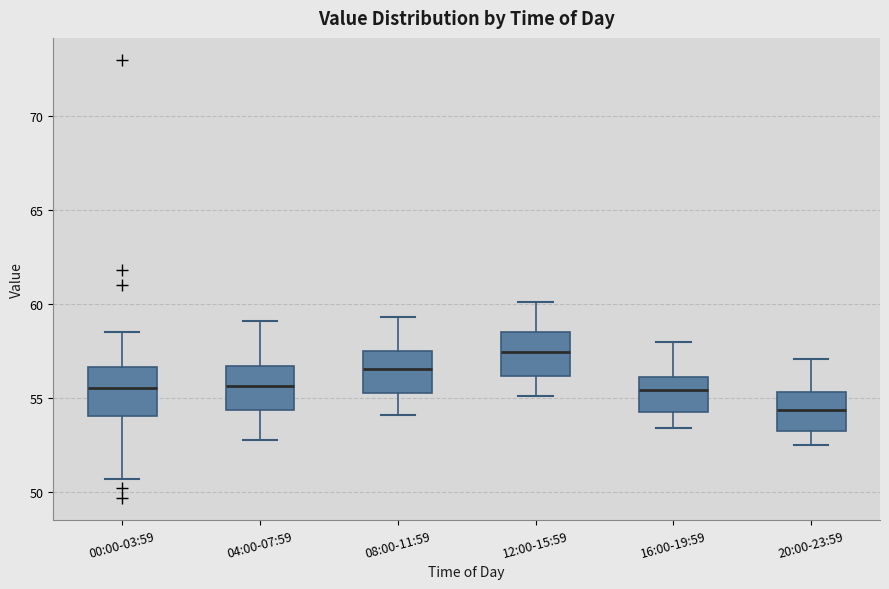

Which box's median line is the lowest?

20:00-23:59